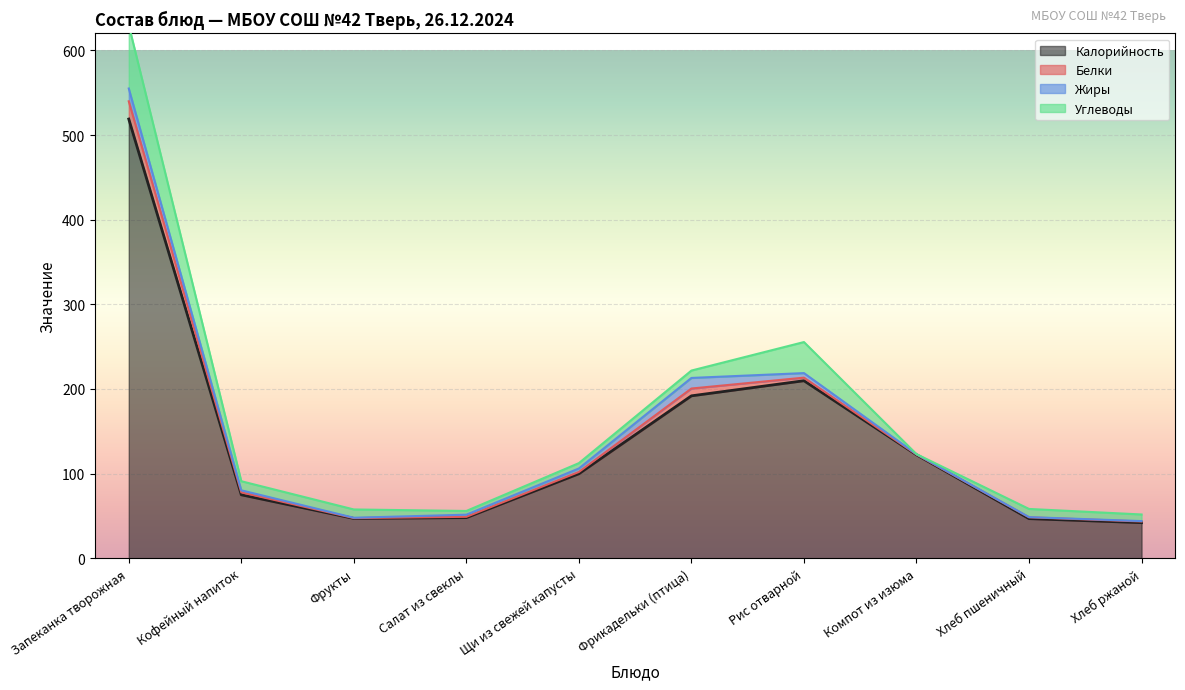

What is the highest value of the Белки series?

20.9